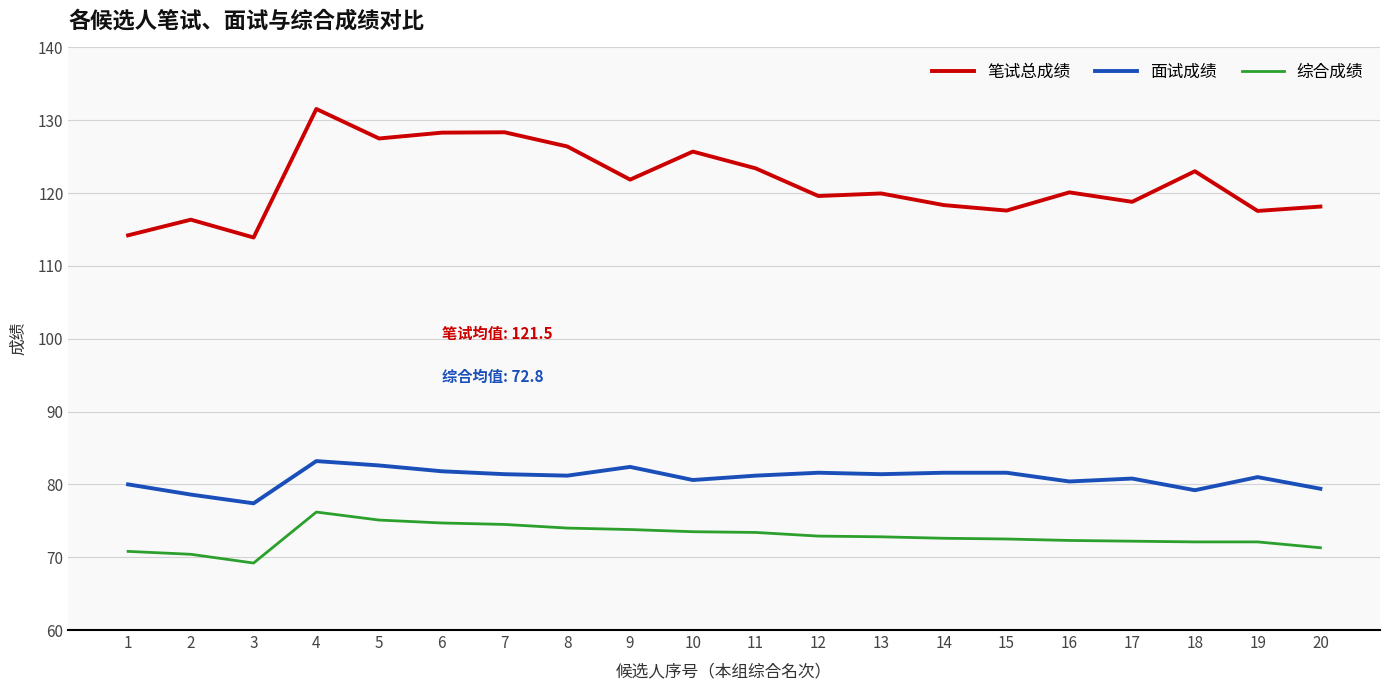

Is it true that 面试成绩 equals 79.2 at 18?

True